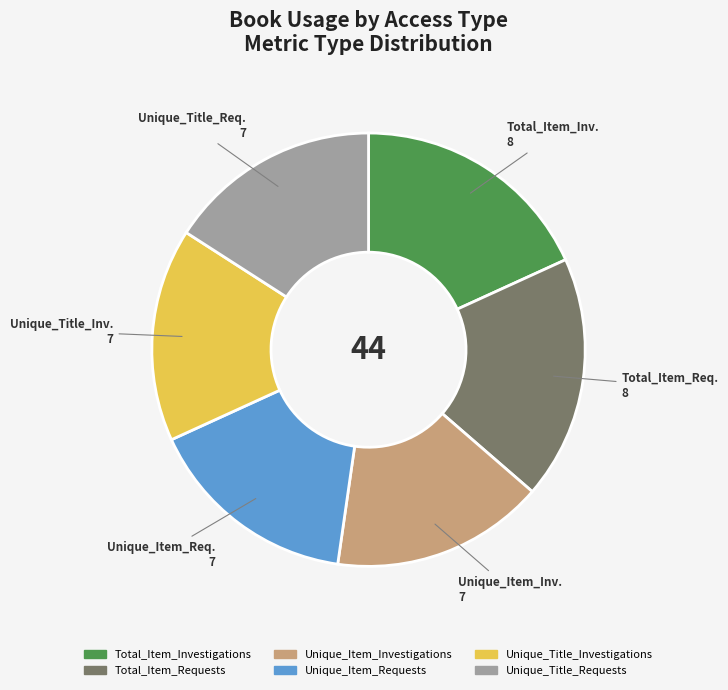

How many segments does this pie chart have?

6